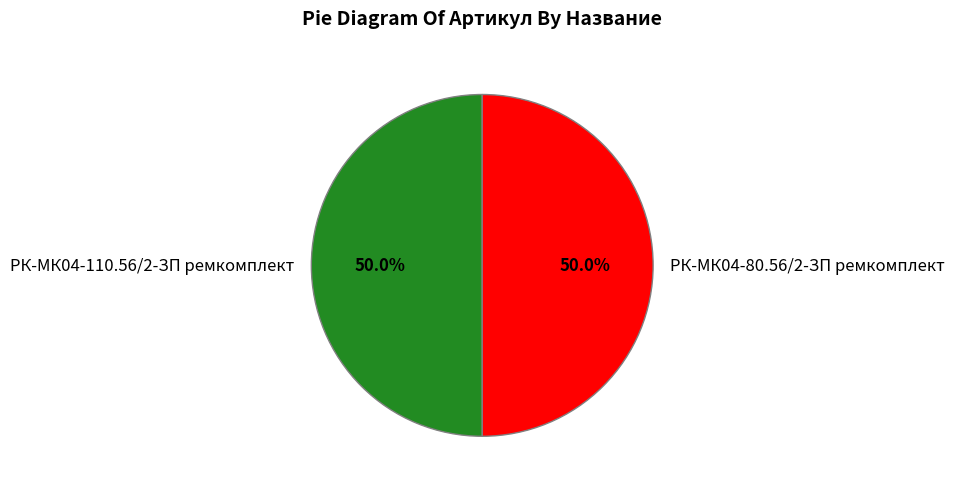

Combined, do РК-МК04-110.56/2-ЗП ремкомплект and РК-МК04-80.56/2-ЗП ремкомплект account for over 50%?

Yes